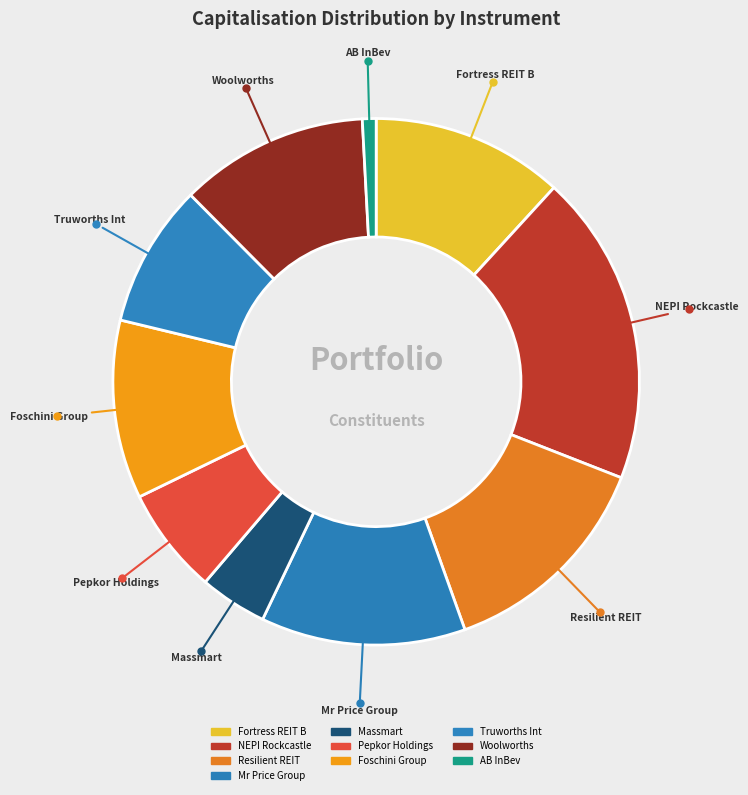

Count the number of slices in the pie.

10